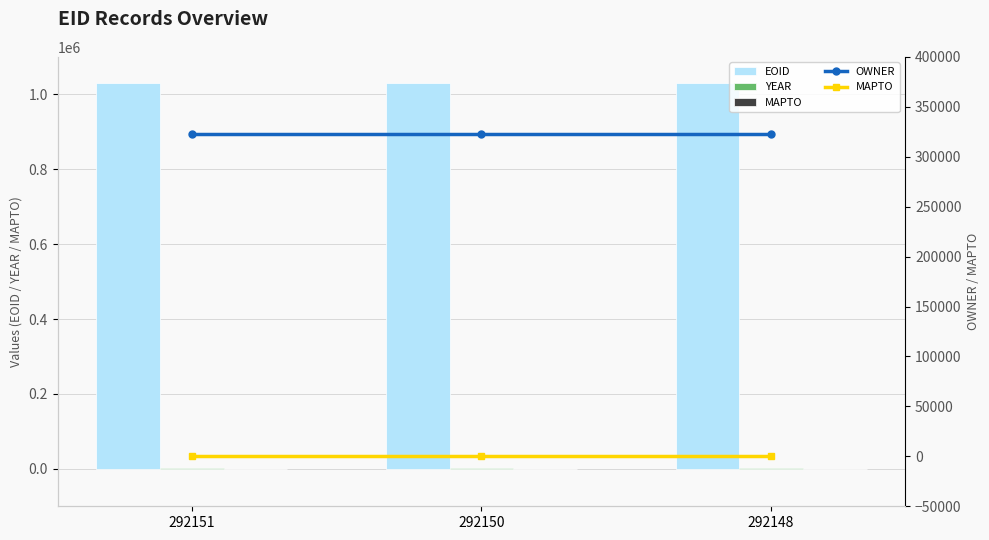

How many groups of bars are there?

3